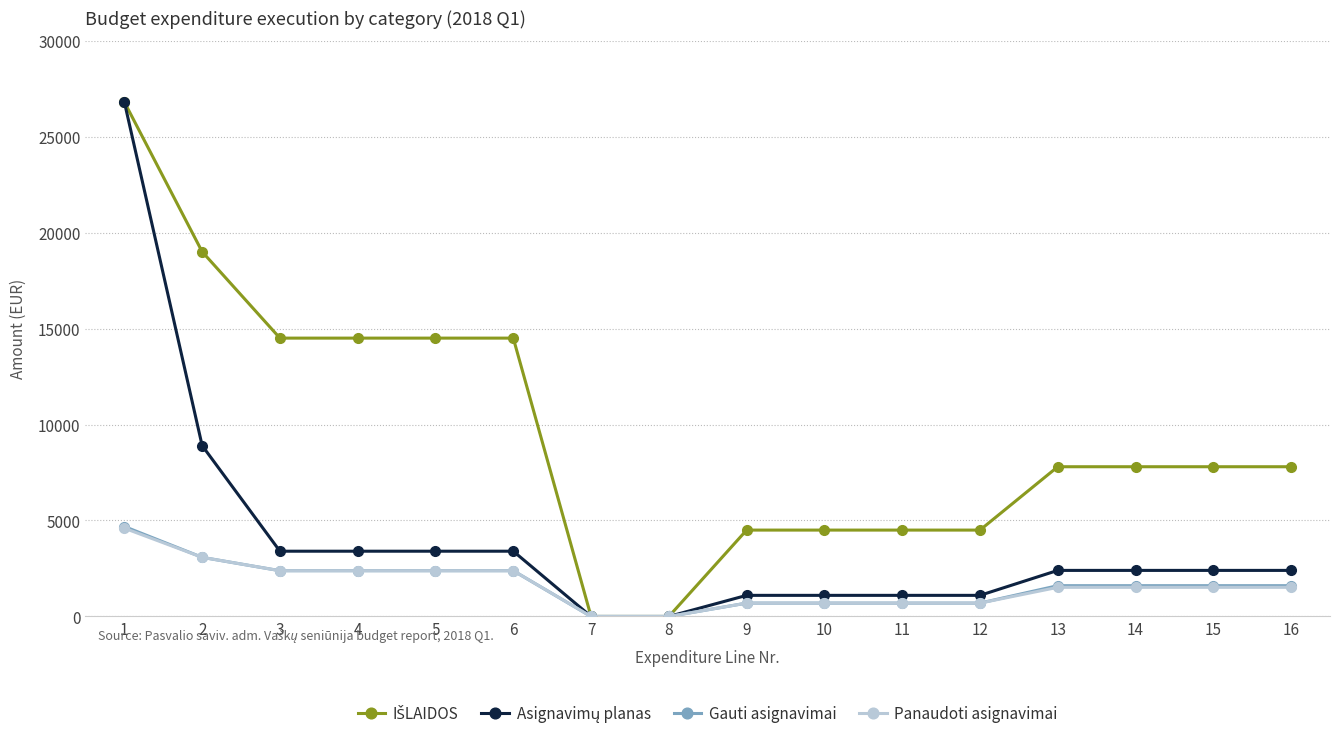

What is the value of the Gauti asignavimai point at the 4th from the left?

2384.5